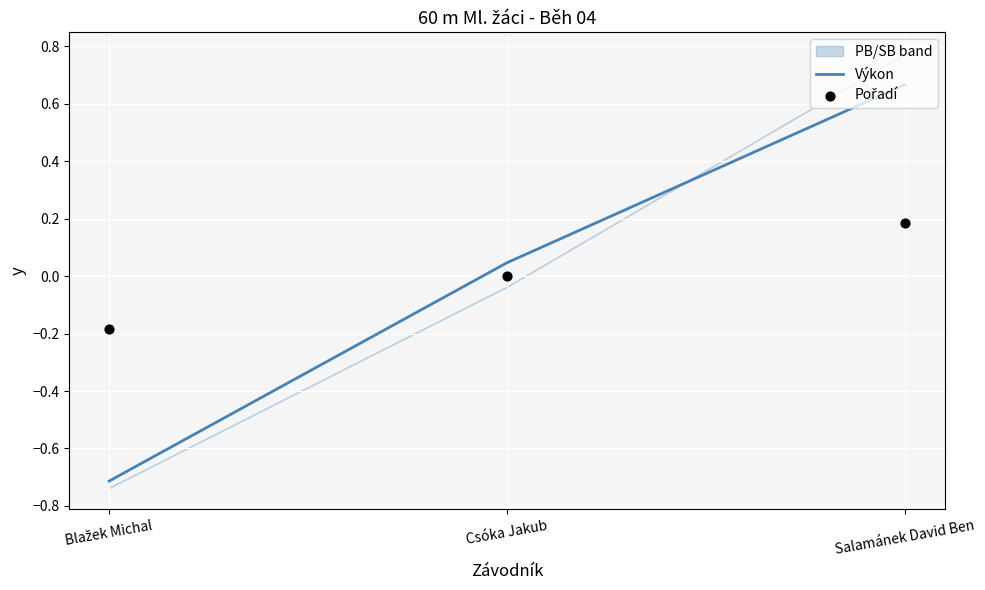

At how many categories does at least one series exceed 0?

2